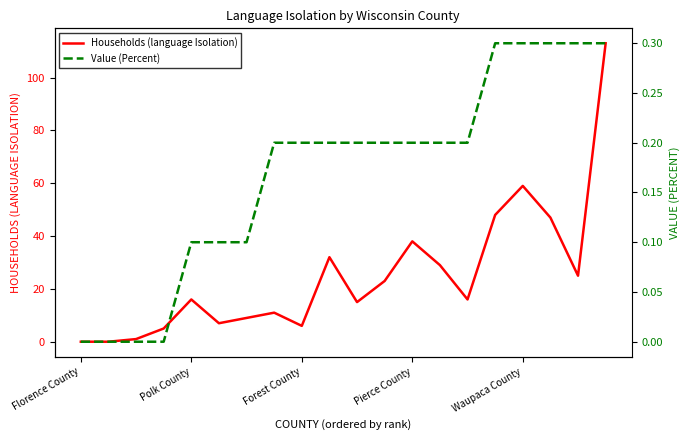

Rank the series by their average value, from lowest to highest.

Value (Percent), Households (language Isolation)